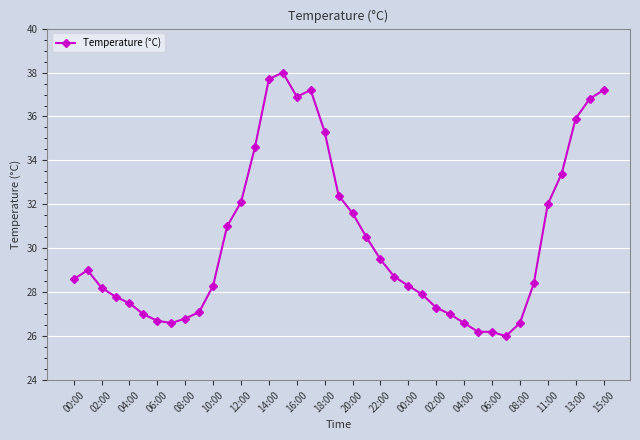

What is the minimum value shown in the chart?

26.0